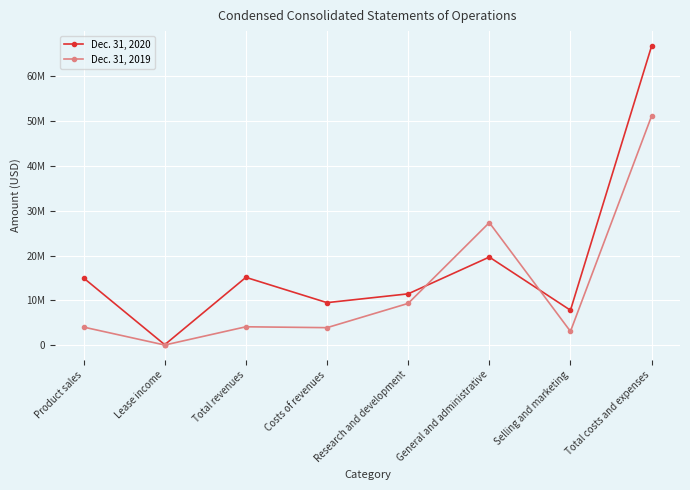

What is the difference between the second highest and second lowest values in the Dec. 31, 2019 series?

24233000